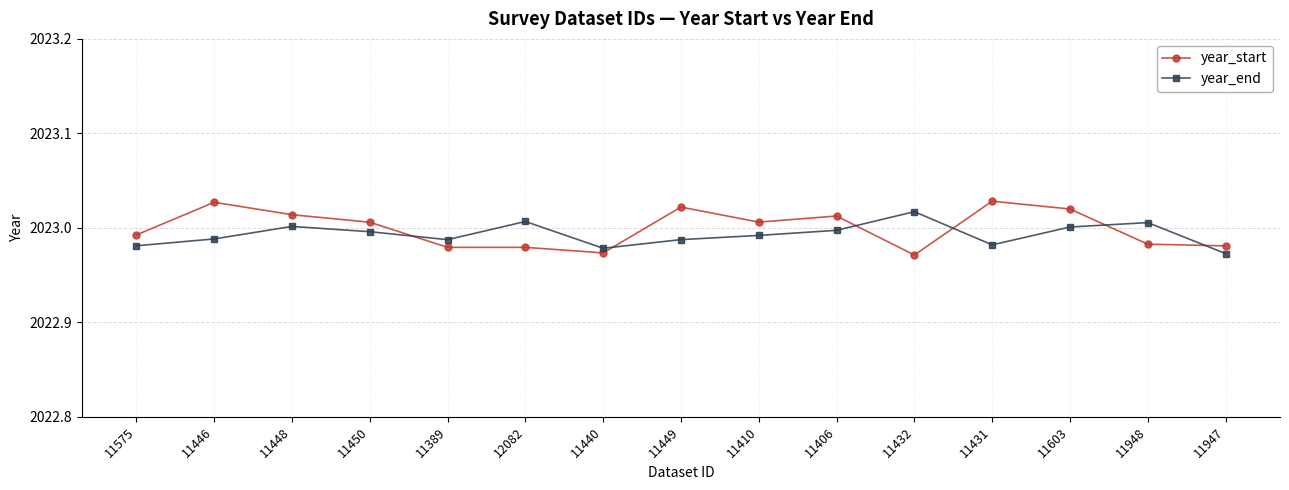

Between 11440 and 11410, which series saw the biggest shift?

year_start